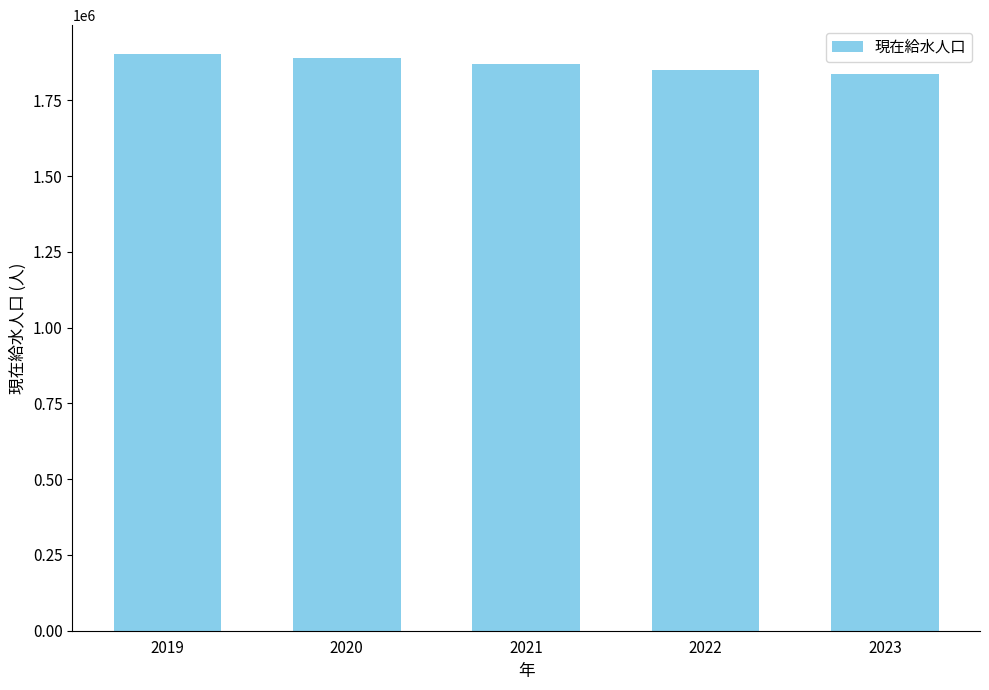

What is the difference between the maximum and second lowest values?

53310